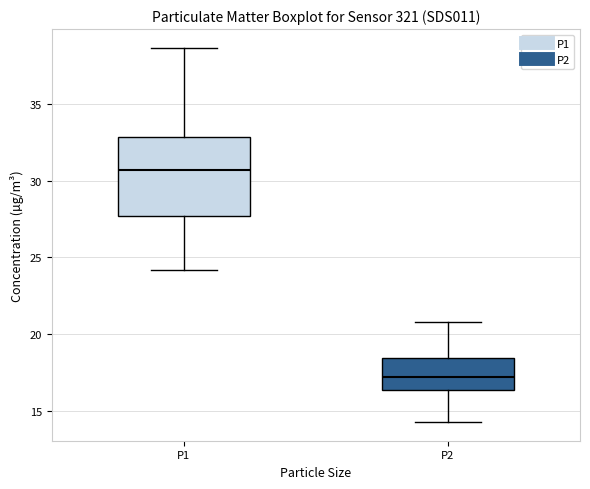

Reading left to right, transcribe this box plot: for each box, give where its median line is, the range the box spans, and where its two whiskers end, as read against the y-axis. The values are not printed on the chart, so give them approximately, as read against the axis.

P1: median 30.5, box 27.5 to 33.0, whiskers 24.0 to 38.5
P2: median 17.0, box 16.5 to 18.5, whiskers 14.5 to 21.0